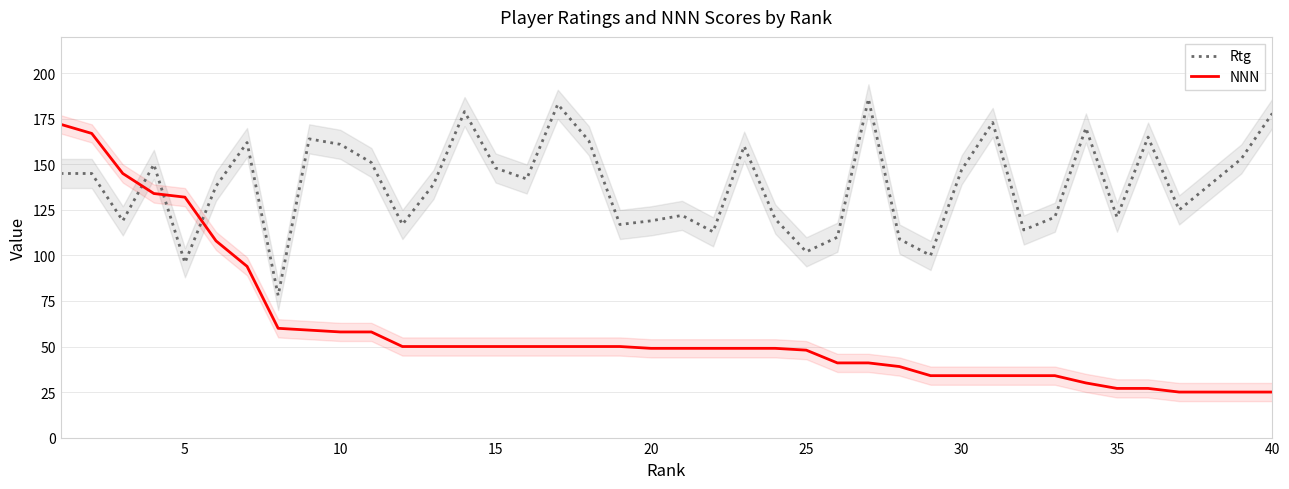

True or false: Rtg has more than 2 points higher than both neighbors.

True